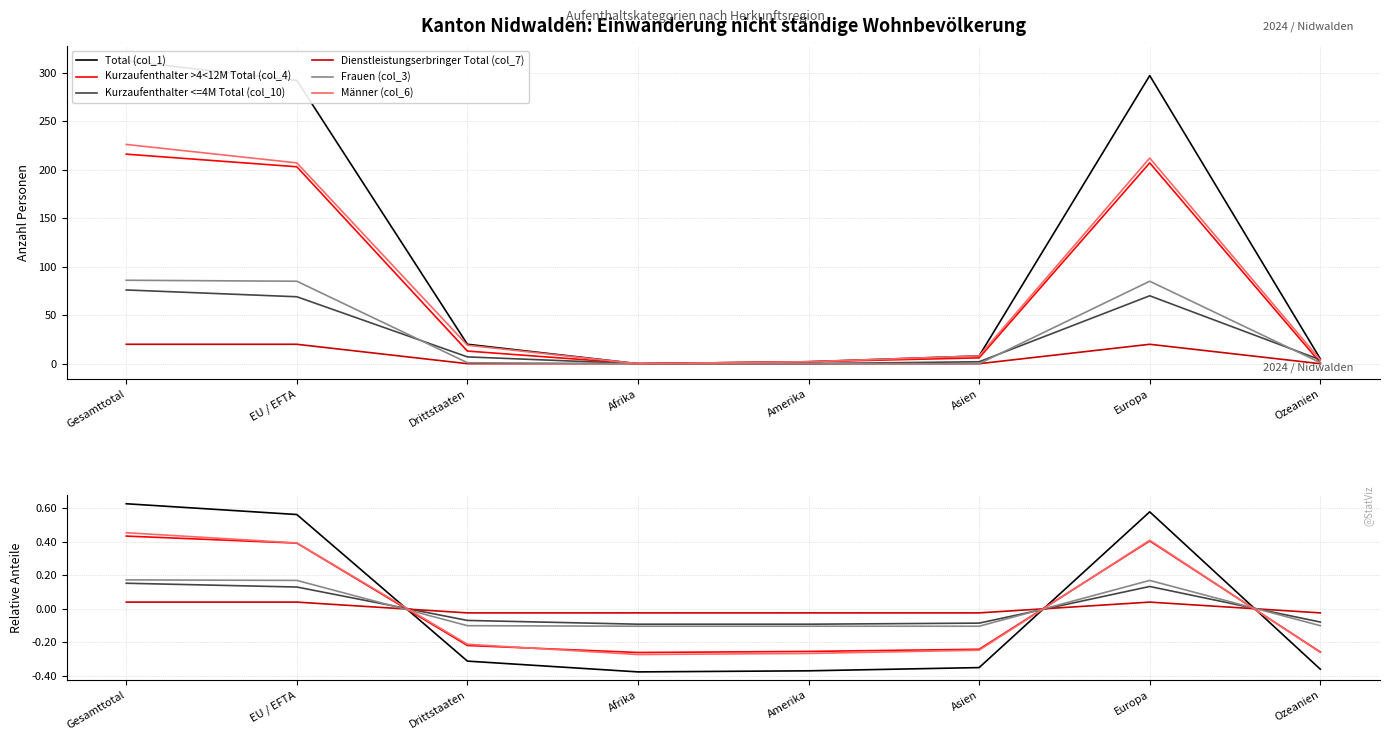

What is the total value across all series at Asien?

-1.0